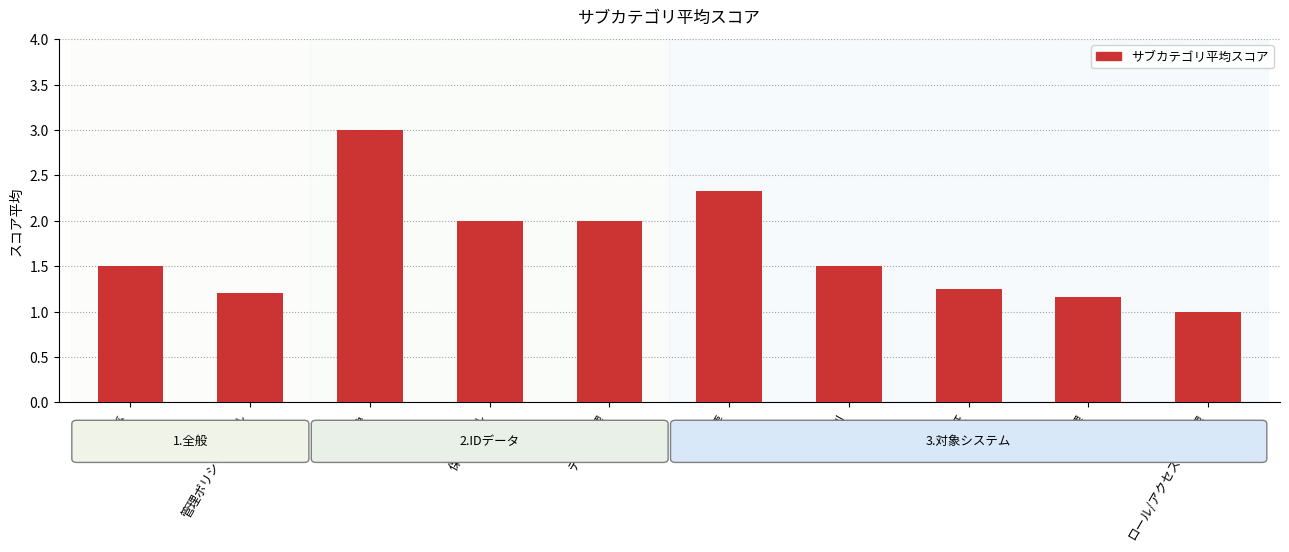

Does the chart contain stacked bars?

No